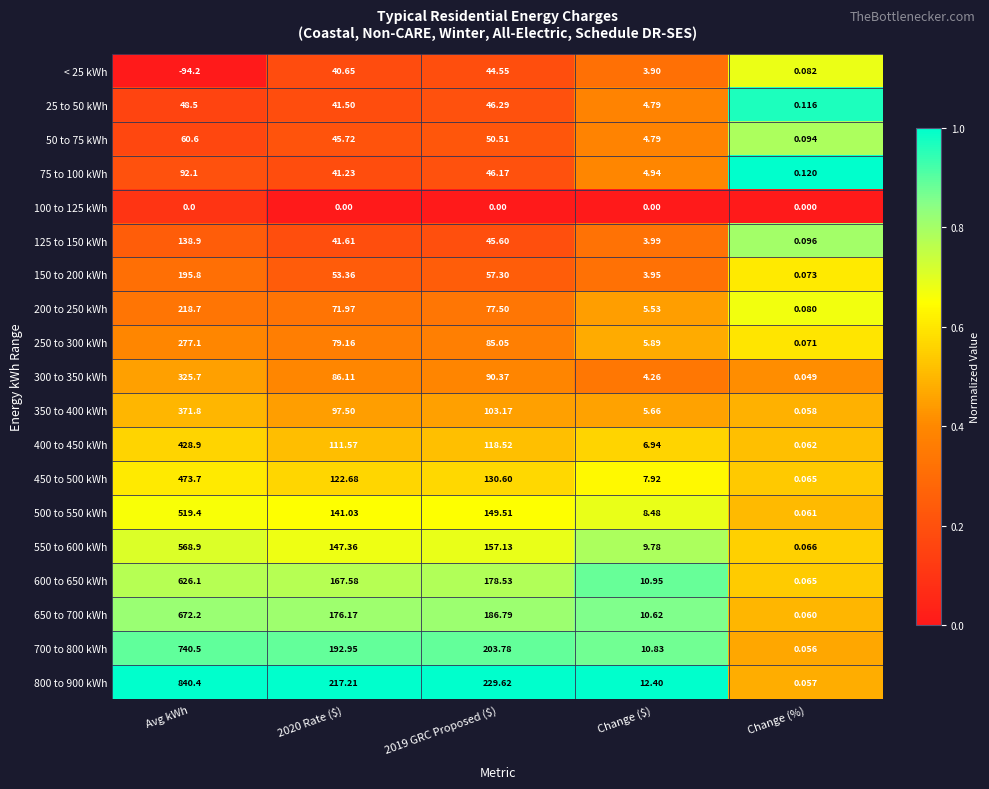

Where does the 500 to 550 kWh series first go above 141?

Avg kWh